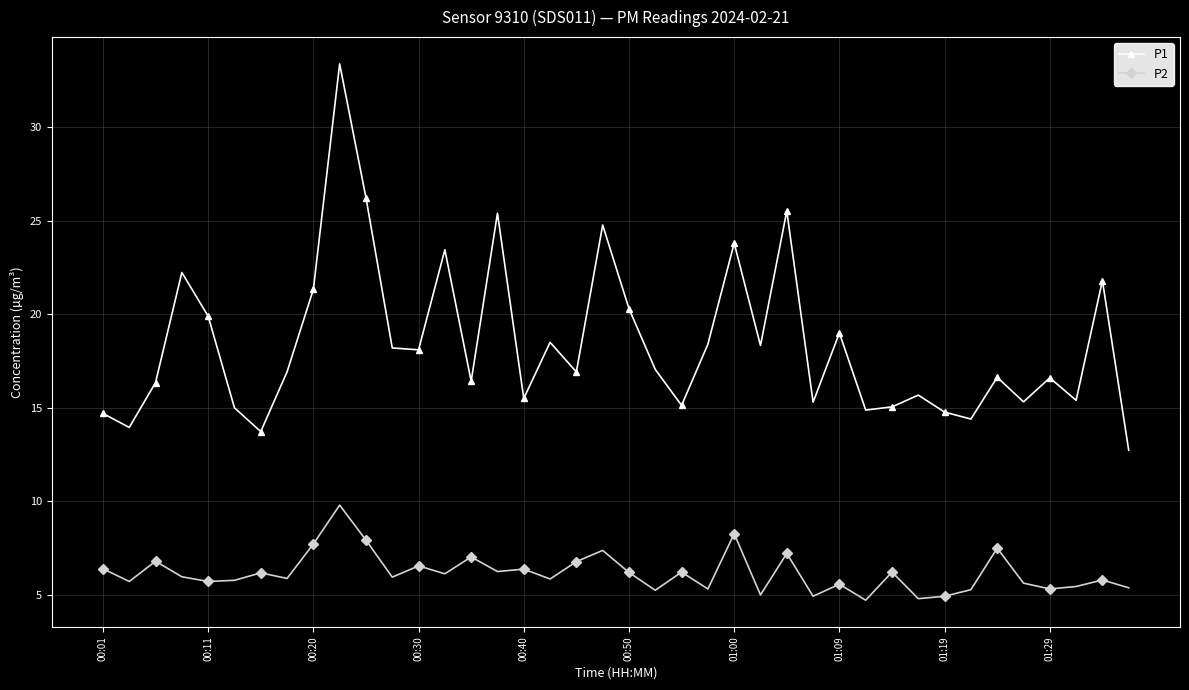

What is the value of the P1 point at the 18th from the left?

18.5